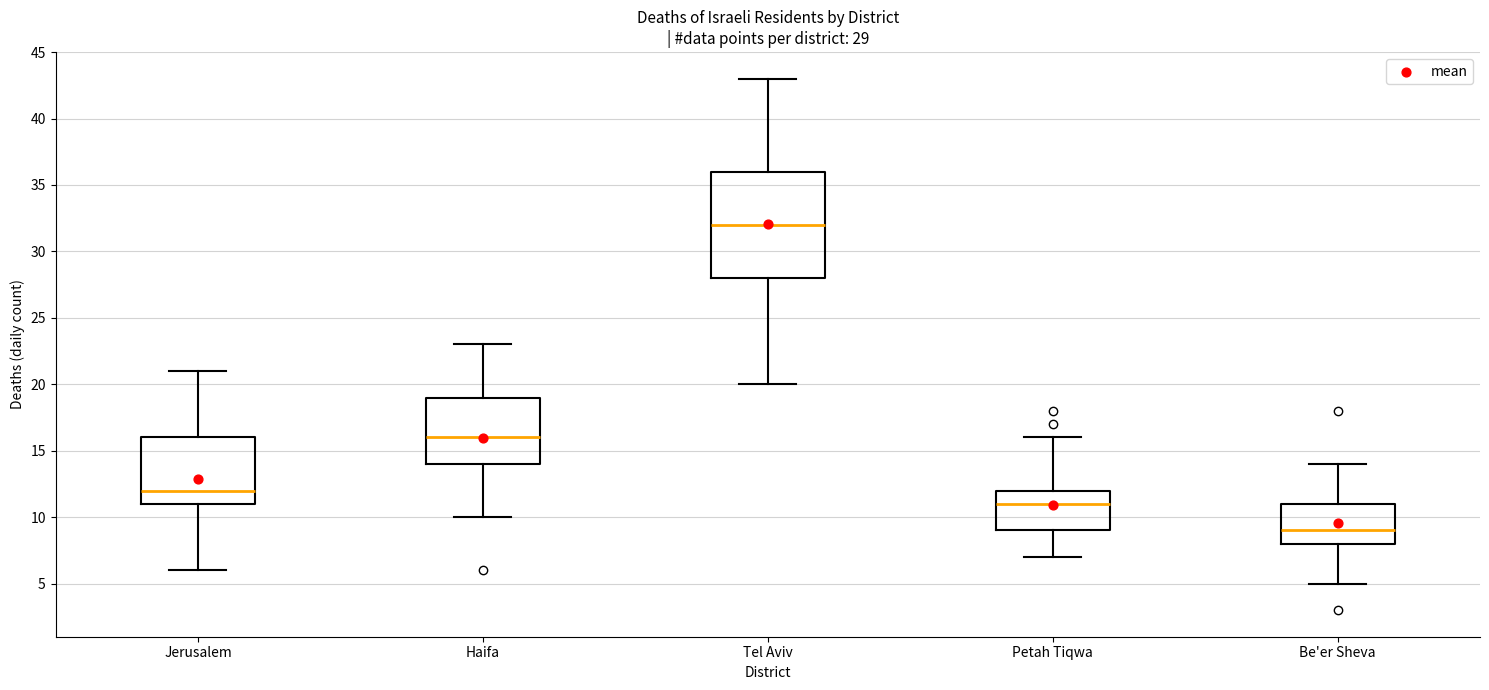

Comparing the boxes themselves (not the whiskers), which one is the tallest?

Tel Aviv